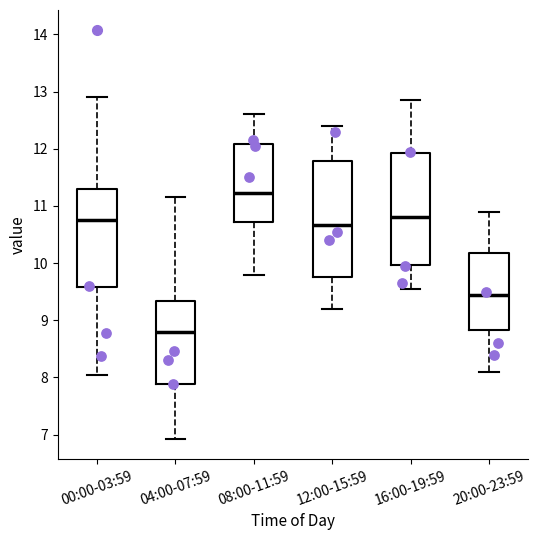

Where does the lower whisker of the box for 12:00-15:59 end on the y-axis? The values are not printed on the chart, so give them approximately, as read against the axis.

9.2